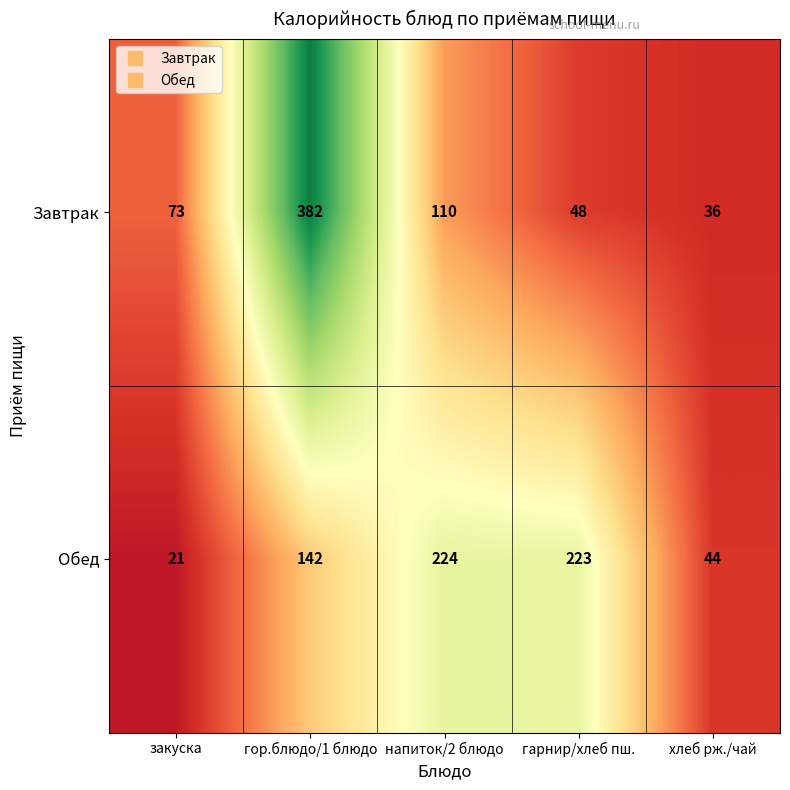

Which category has the lowest value in the Обед series?

закуска